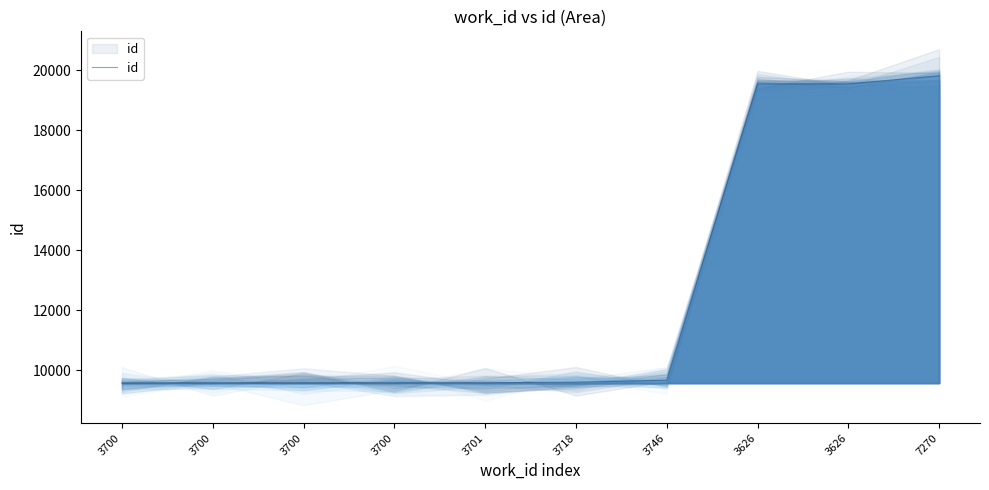

Reading left to right, extract all data points from this chart.

9581	9585	9586	9587	9590	9612	9676	19545	19546	19817